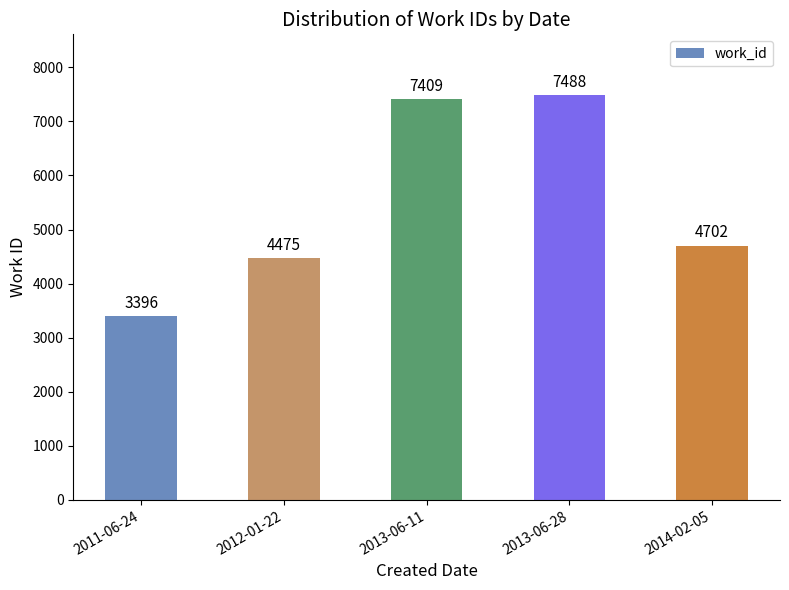

Between 2014-02-05 and 2011-06-24, which is larger?

2014-02-05